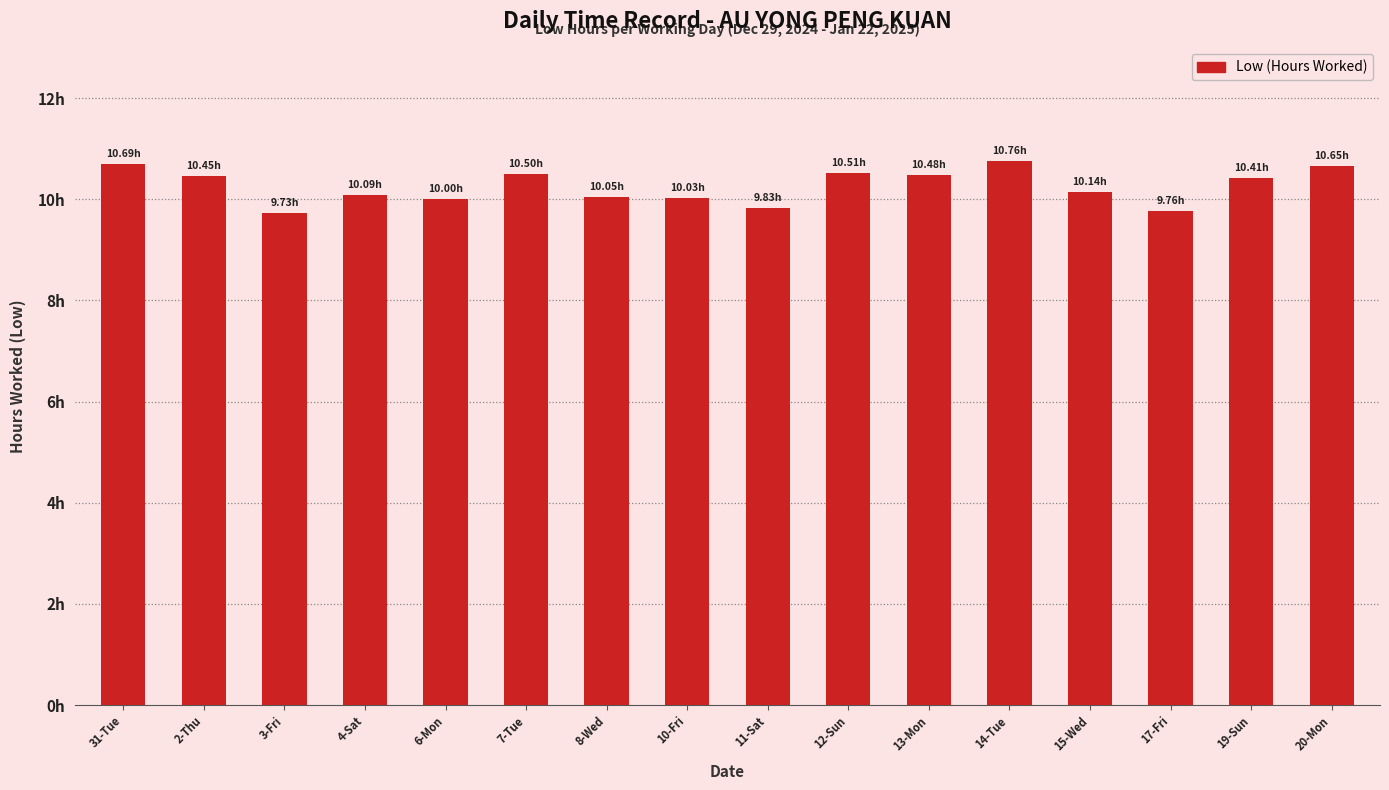

The chart shows a value of 10.1 at 8-Wed. True or false?

True